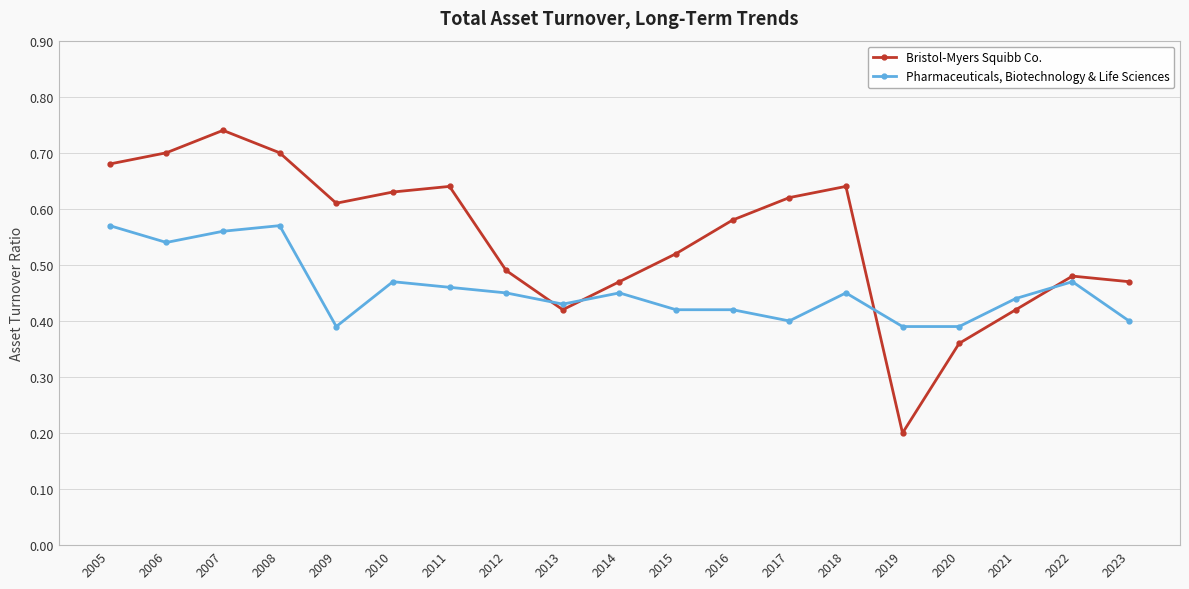

In Bristol-Myers Squibb Co., how many points are lower than both neighbors (excluding endpoints)?

3